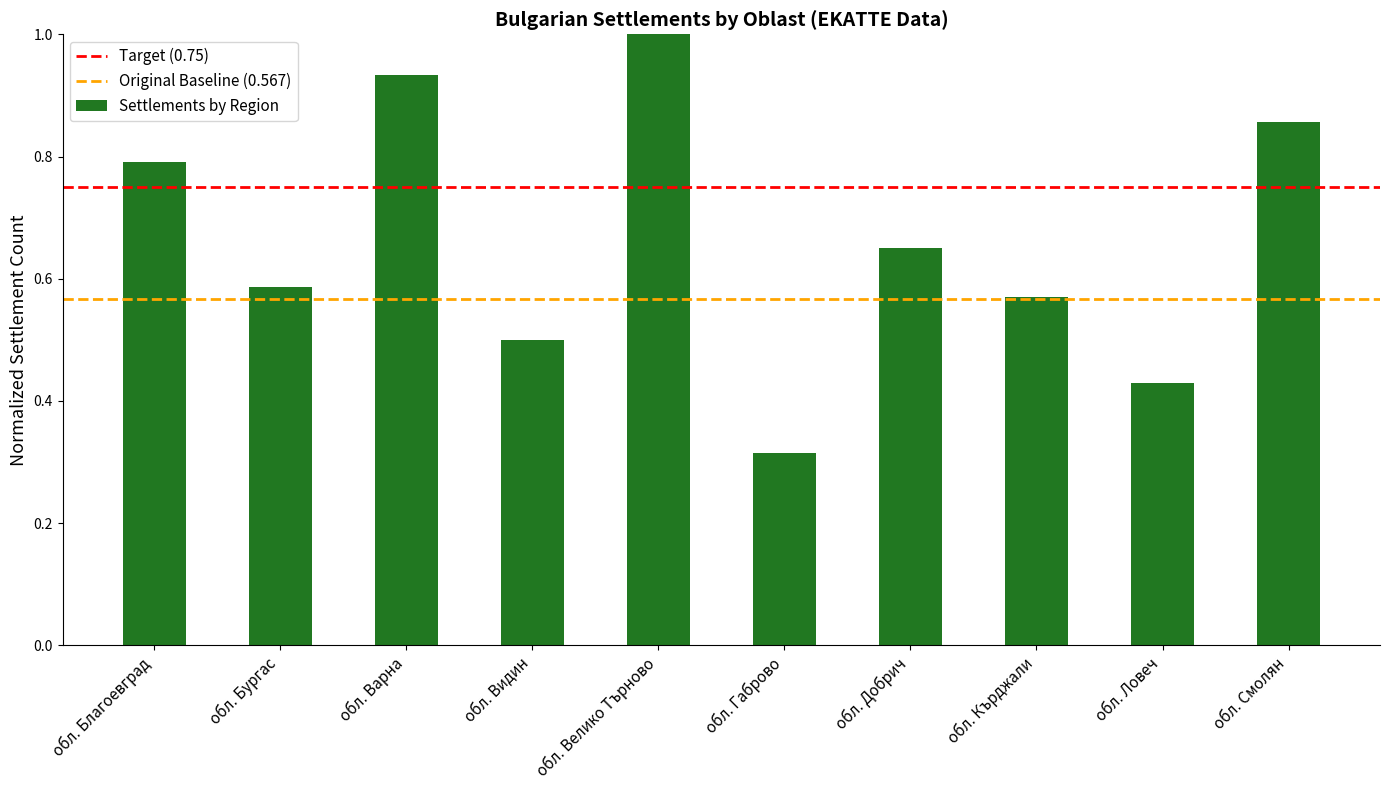

What is the label of the 2nd bar from the left?

обл. Бургас